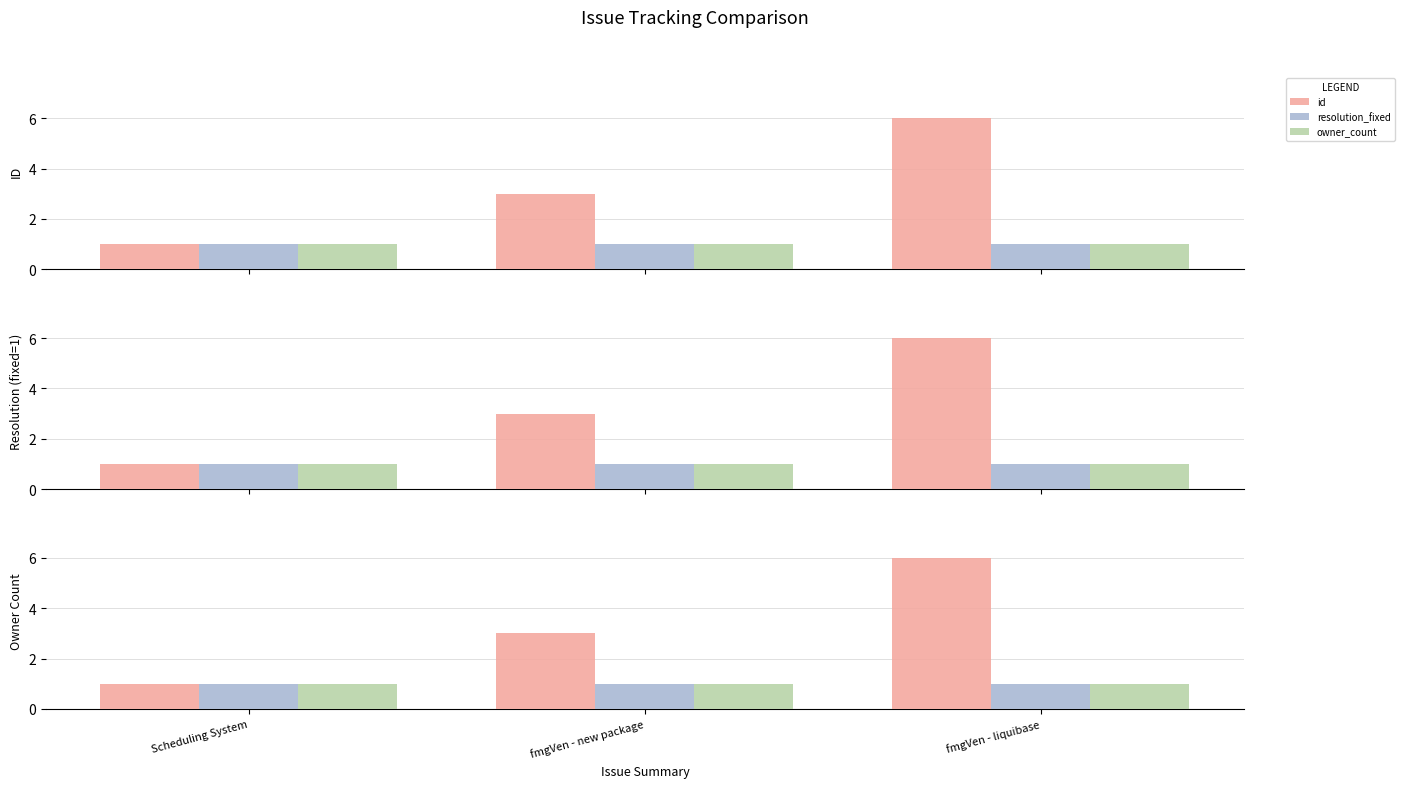

How many series are shown in this chart?

3